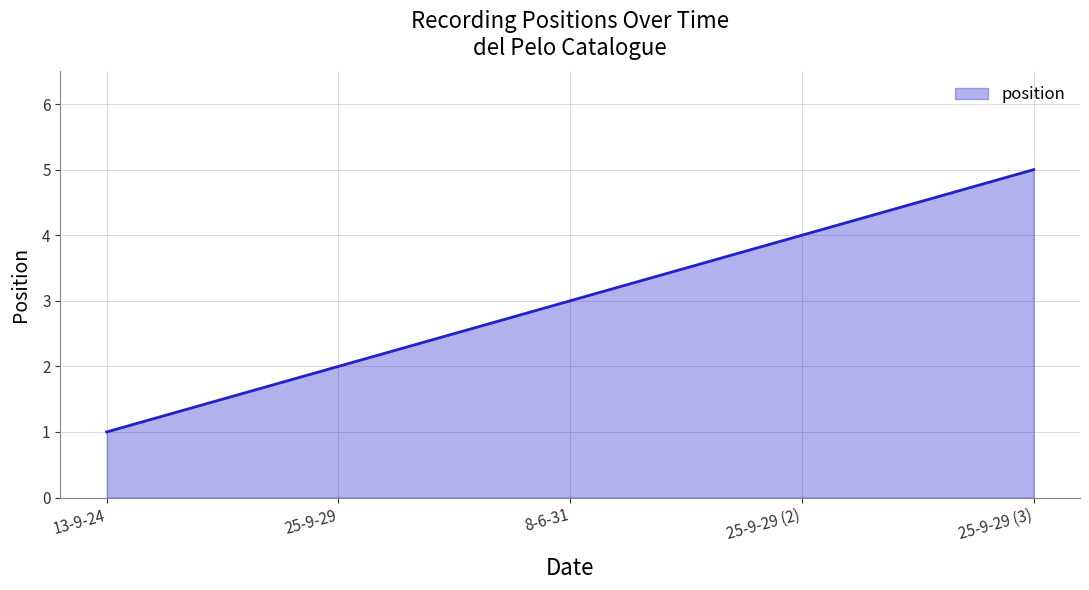

How many values are below 3?

2